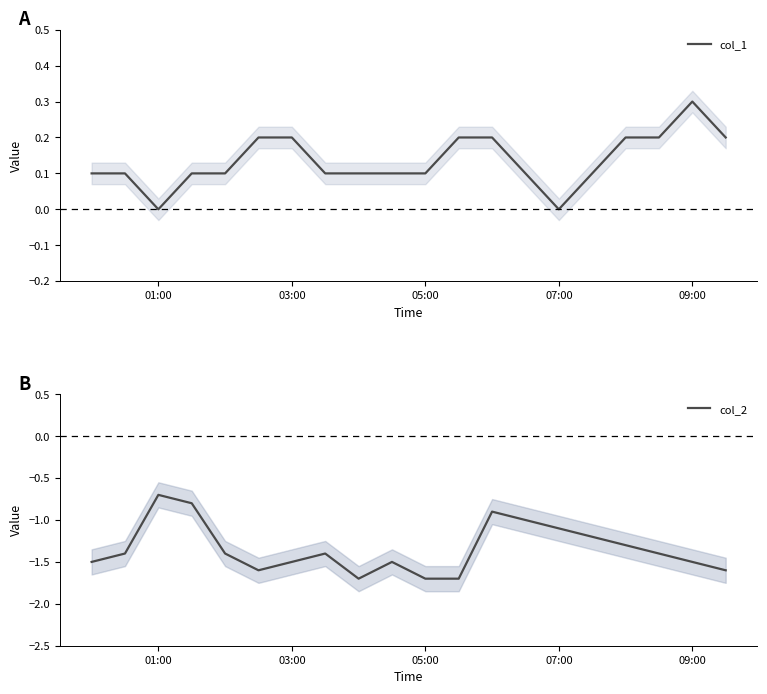

True or false: col_2 and col_1 intersect in this chart.

False